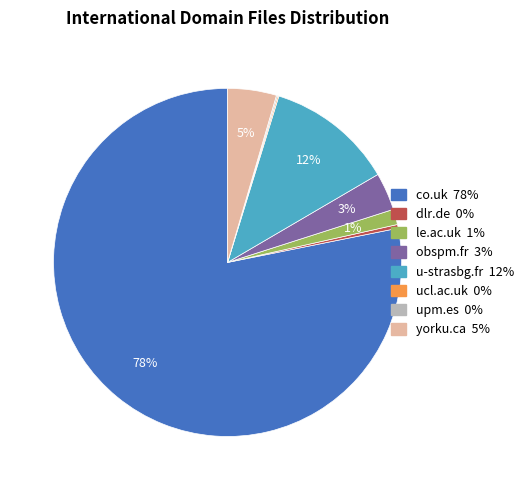

What is the largest slice in the pie chart?

co.uk